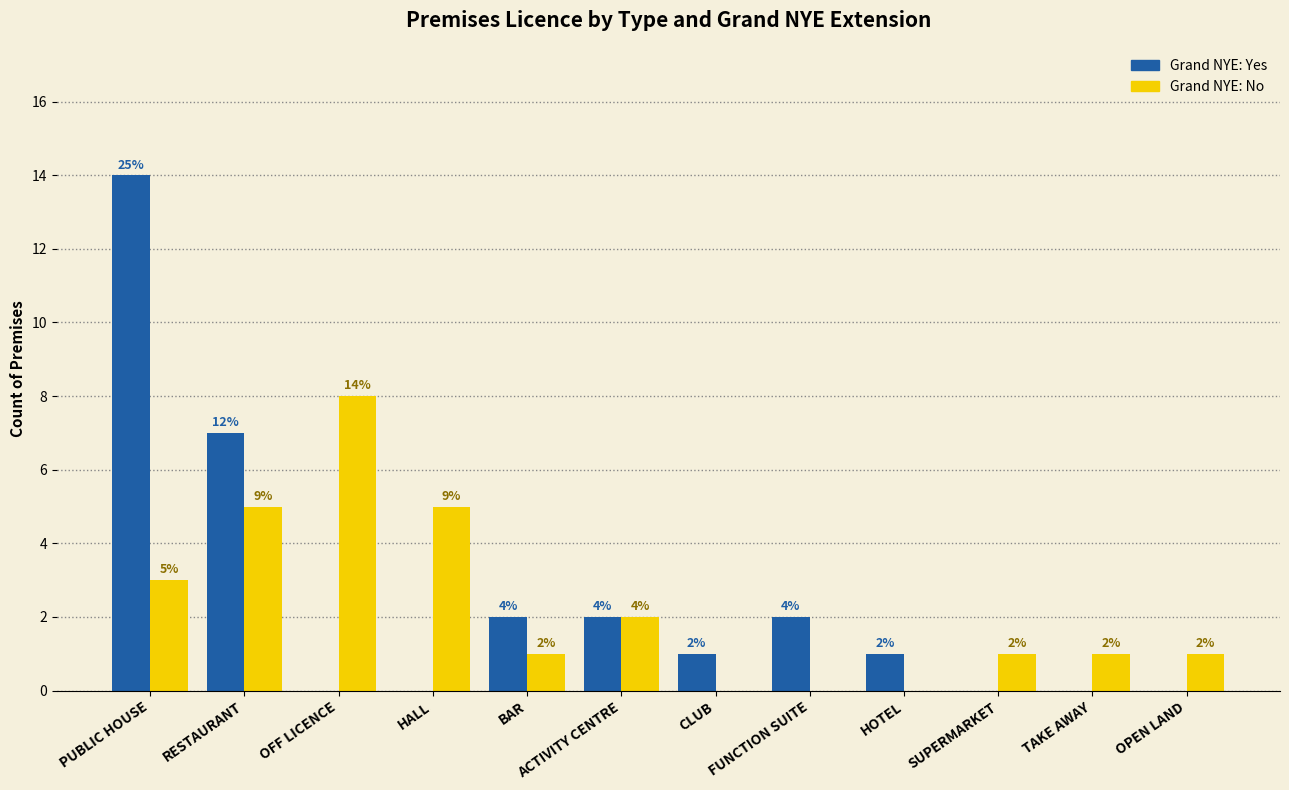

Which series changed the most between HALL and TAKE AWAY?

Grand NYE: No